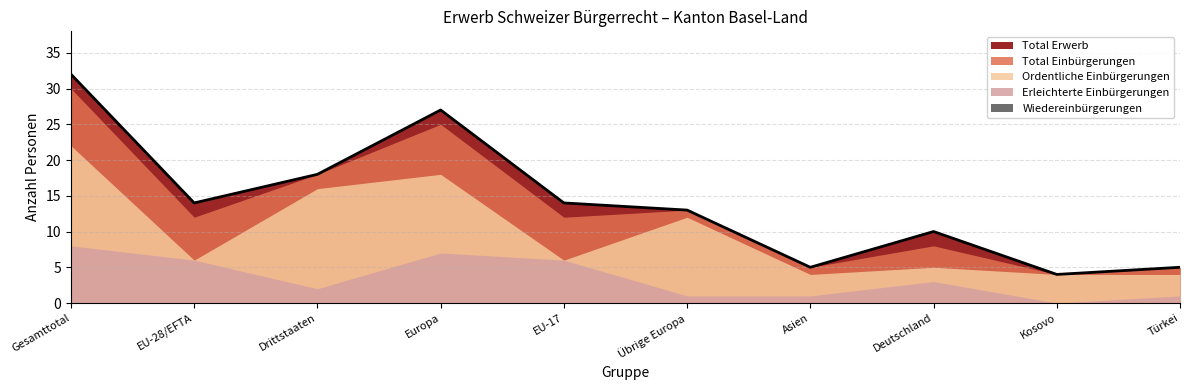

What is the difference between the second highest and minimum values in the Total Einbürgerungen series?

21